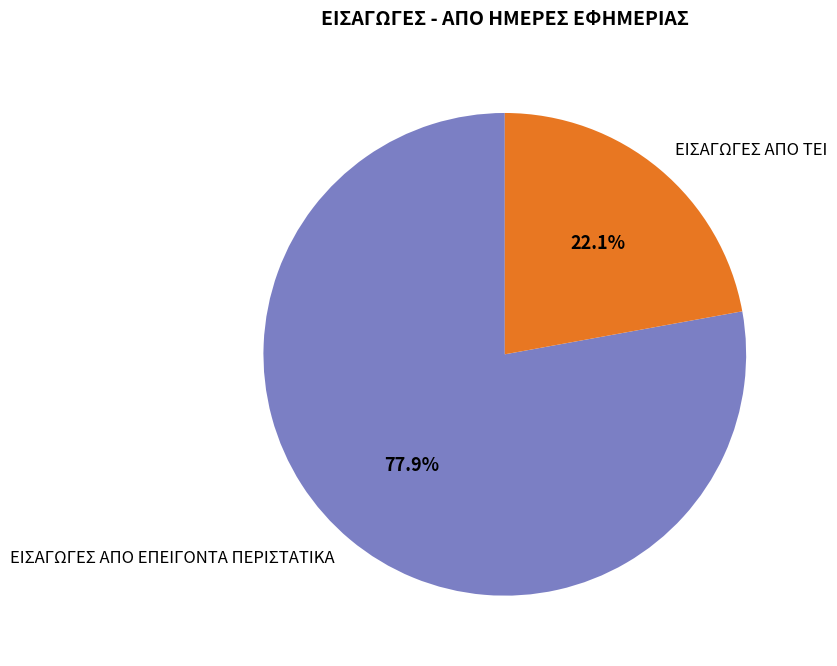

Does any single category account for the majority?

Yes